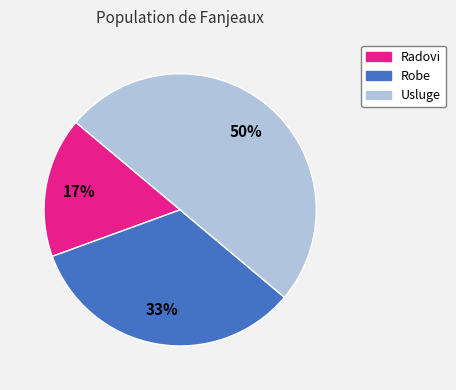

Between Radovi and Robe, which is larger?

Robe